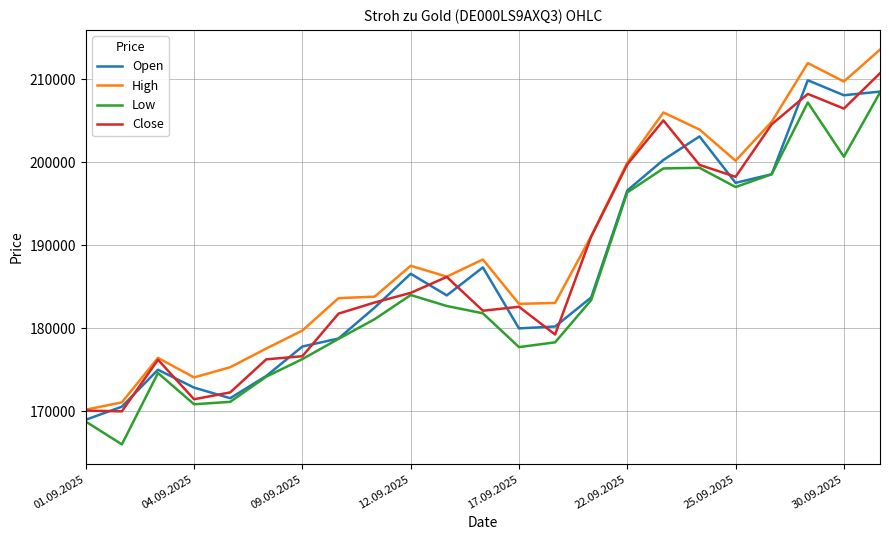

True or false: Open and Close cross at least once.

True